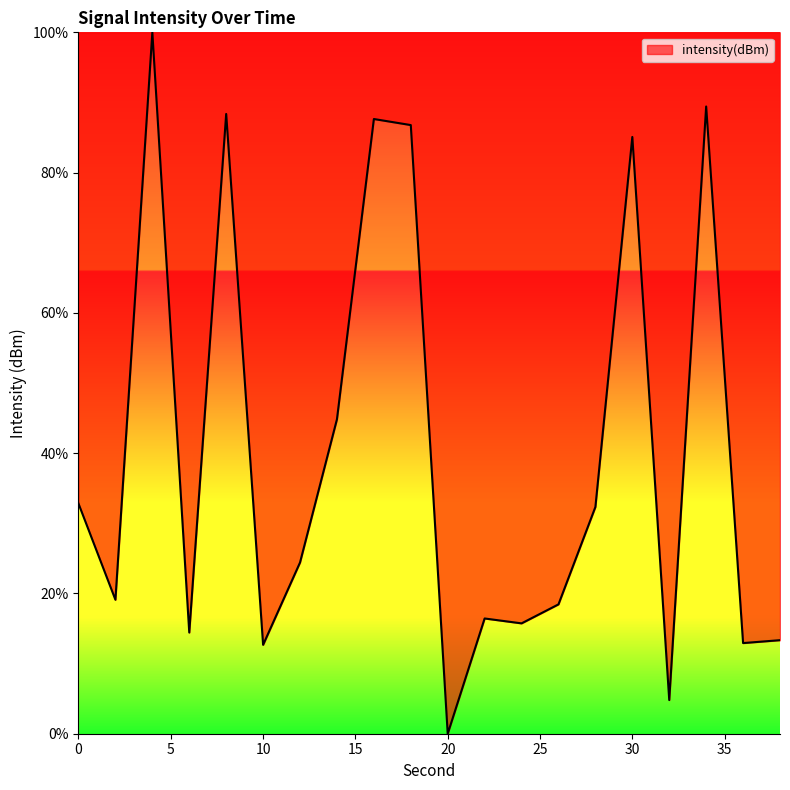

What is the maximum value shown in the chart?

100.0